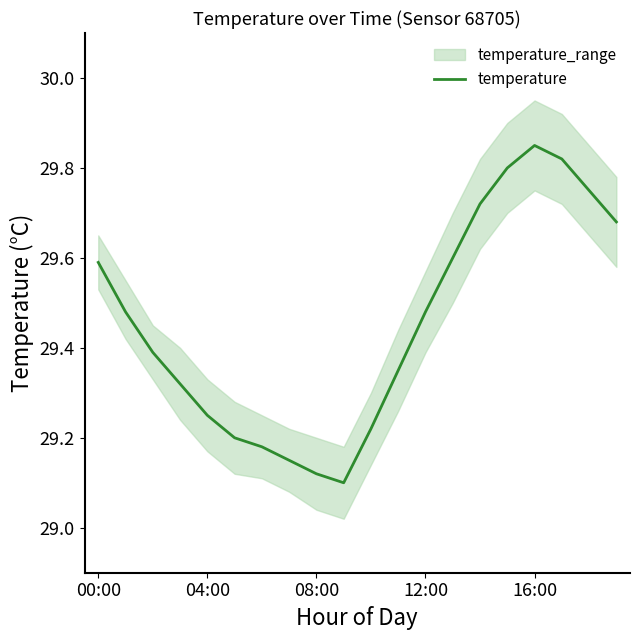

Is this an area chart (filled region under the line)?

No